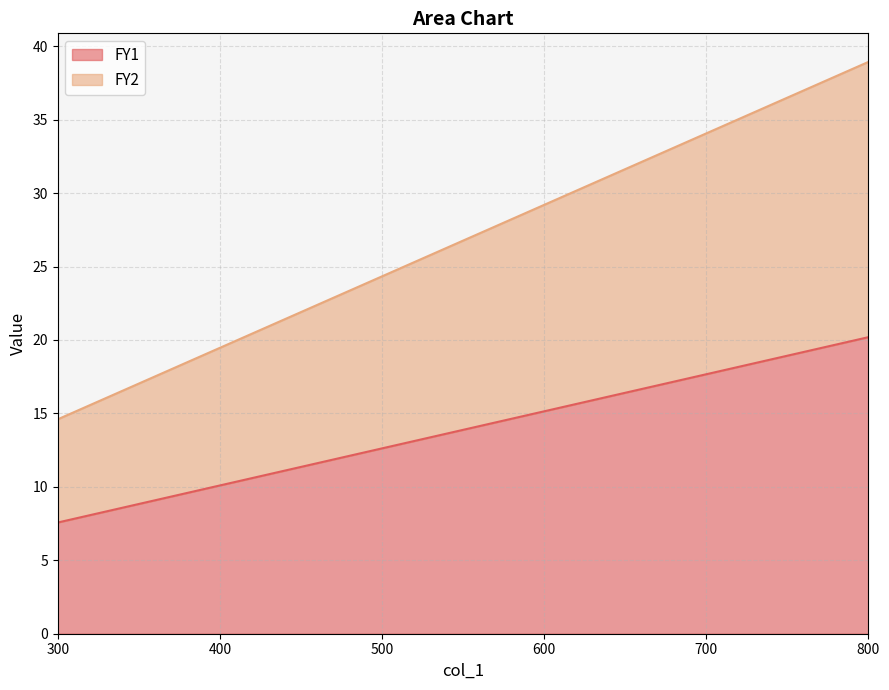

Count the number of categories in the chart.

6